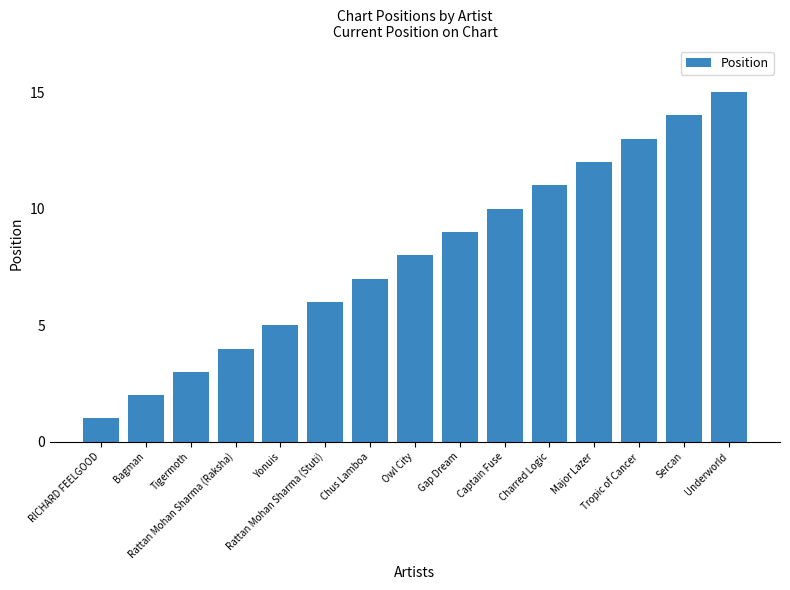

True or false: the data shows 3 at Bagman.

False